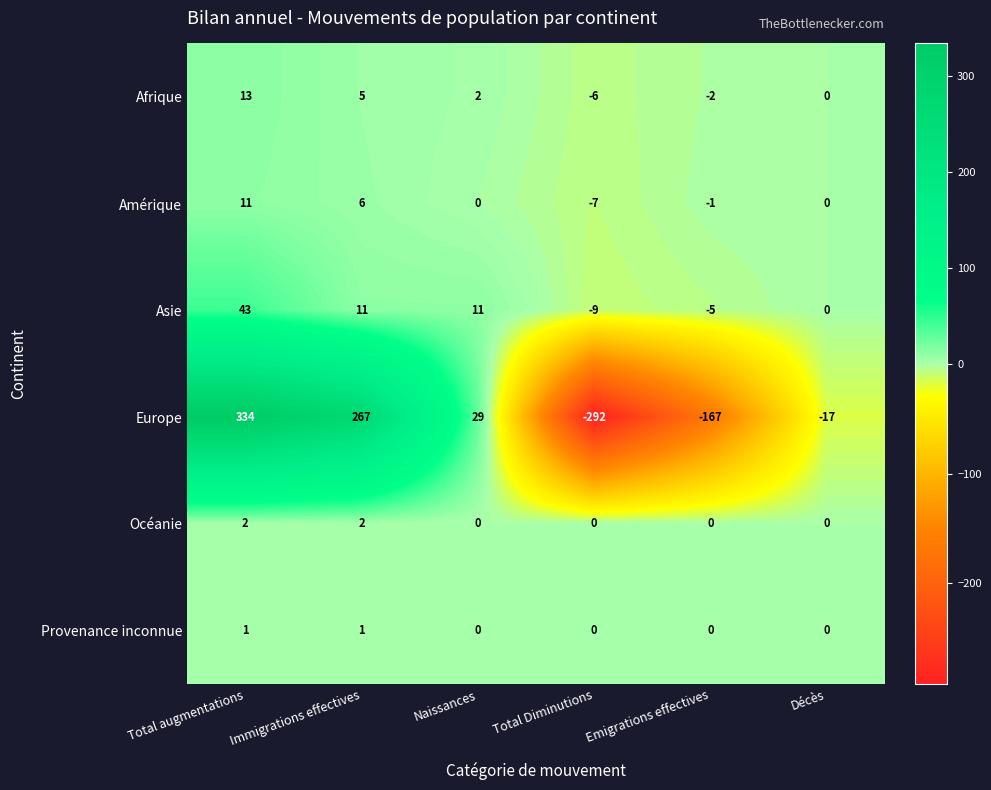

How many data points does each series have?

6